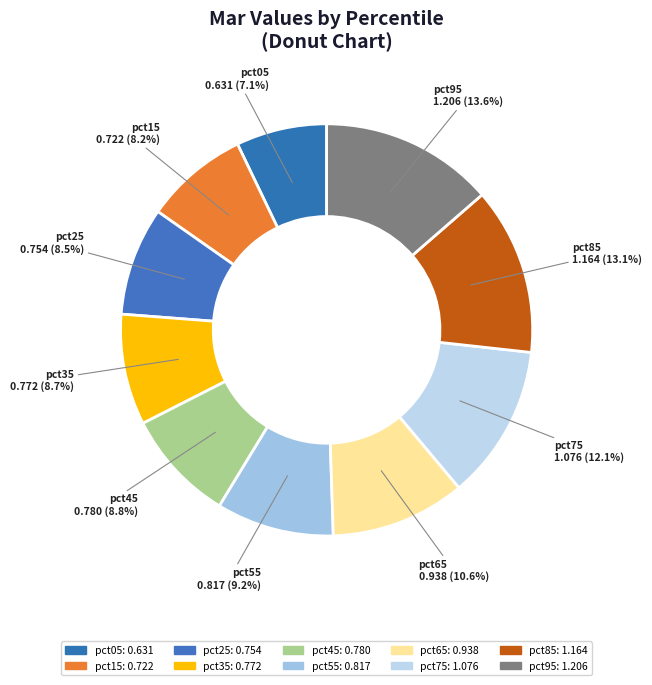

What percentage is the pct05 slice, to the nearest percent?

7%